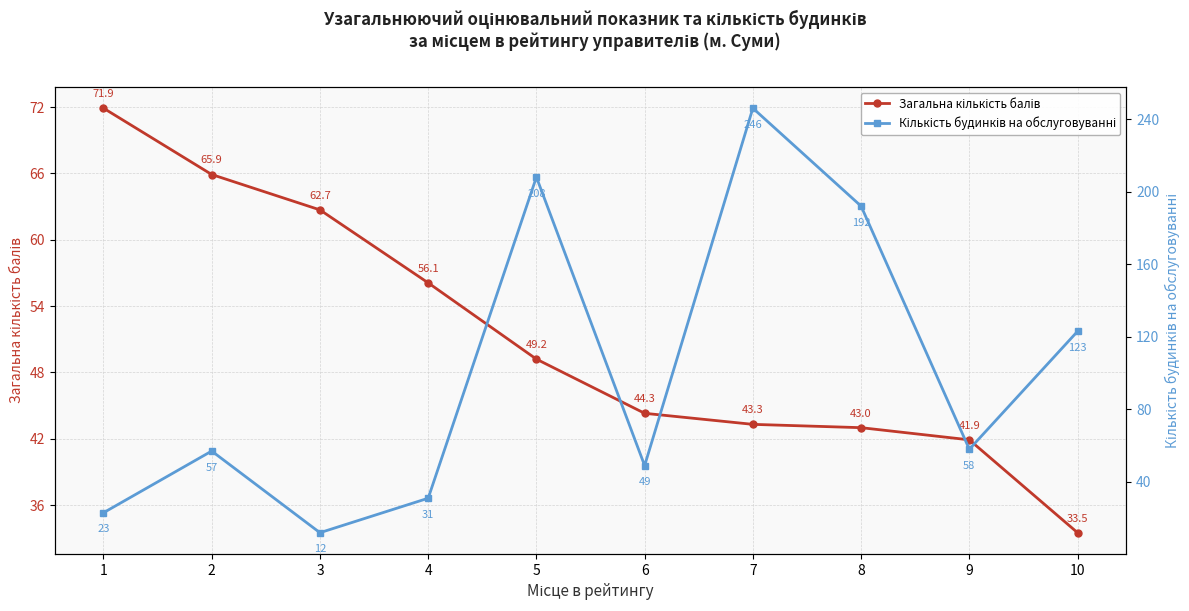

At 3, list the series in order from largest to smallest.

Загальна кількість балів, Кількість будинків на обслуговуванні